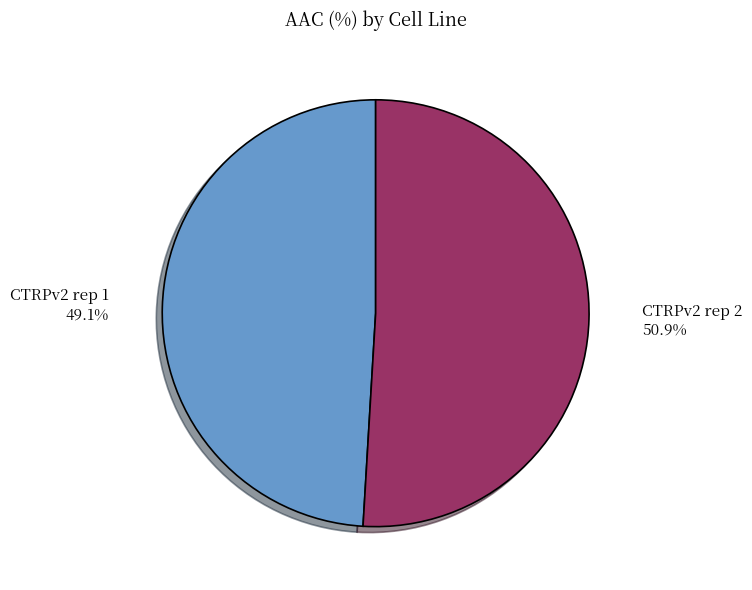

Rank the categories by value from lowest to highest.

CTRPv2 rep 1, CTRPv2 rep 2